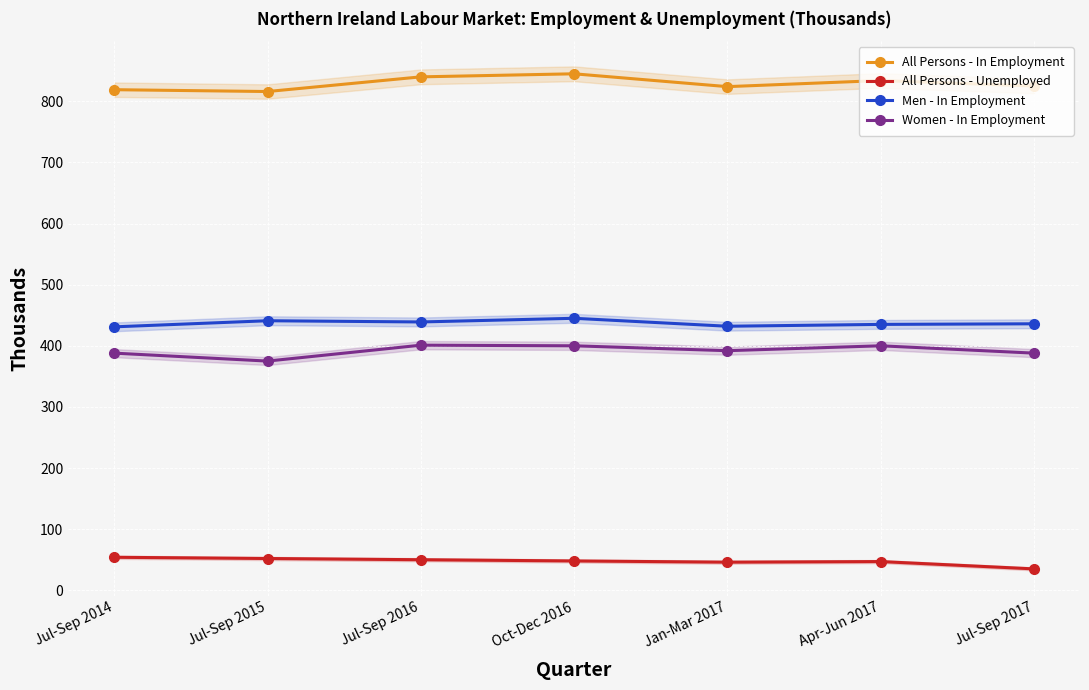

Reading left to right, what are all the values shown in this chart?

All Persons - In Employment: Jul-Sep 2014=819	Jul-Sep 2015=816	Jul-Sep 2016=840	Oct-Dec 2016=845	Jan-Mar 2017=824	Apr-Jun 2017=834	Jul-Sep 2017=825
All Persons - Unemployed: Jul-Sep 2014=54	Jul-Sep 2015=52	Jul-Sep 2016=50	Oct-Dec 2016=48	Jan-Mar 2017=46	Apr-Jun 2017=47	Jul-Sep 2017=35
Men - In Employment: Jul-Sep 2014=431	Jul-Sep 2015=441	Jul-Sep 2016=439	Oct-Dec 2016=445	Jan-Mar 2017=432	Apr-Jun 2017=435	Jul-Sep 2017=436
Women - In Employment: Jul-Sep 2014=388	Jul-Sep 2015=375	Jul-Sep 2016=401	Oct-Dec 2016=400	Jan-Mar 2017=392	Apr-Jun 2017=400	Jul-Sep 2017=388